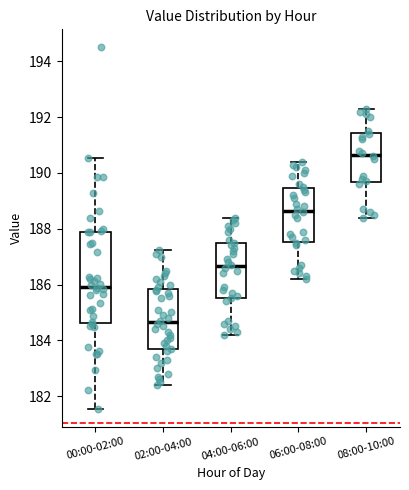

Comparing the boxes themselves (not the whiskers), which one is the tallest?

00:00-02:00